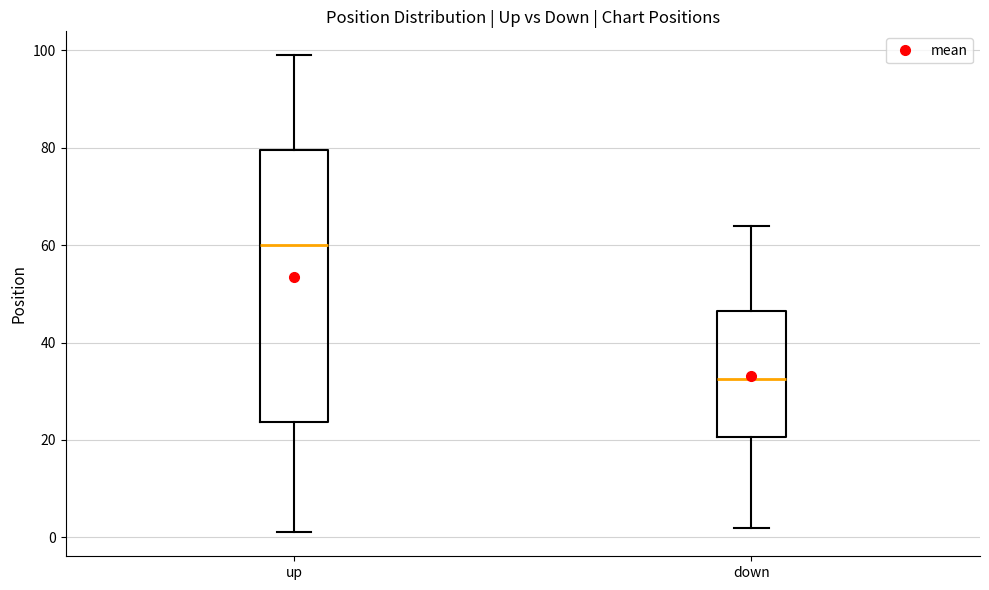

Where does the upper whisker of the box for up end on the y-axis? The values are not printed on the chart, so give them approximately, as read against the axis.

100